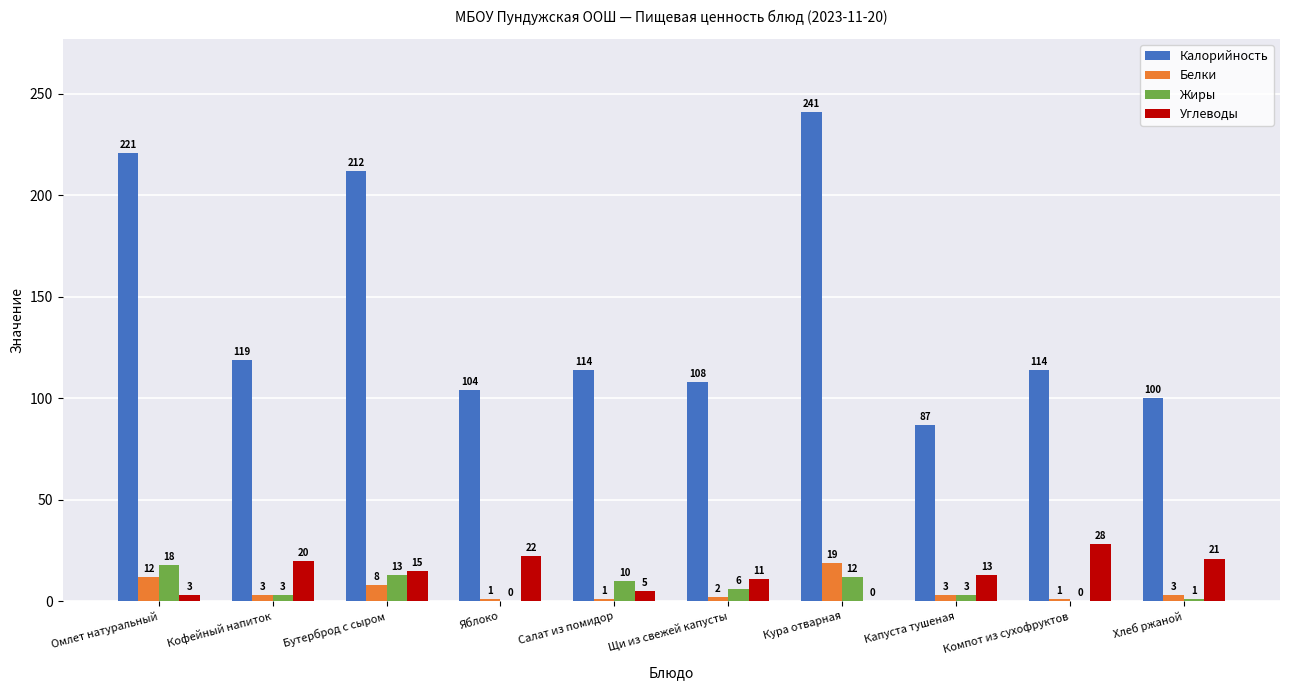

What are all the series names shown in the legend?

Калорийность, Белки, Жиры, Углеводы